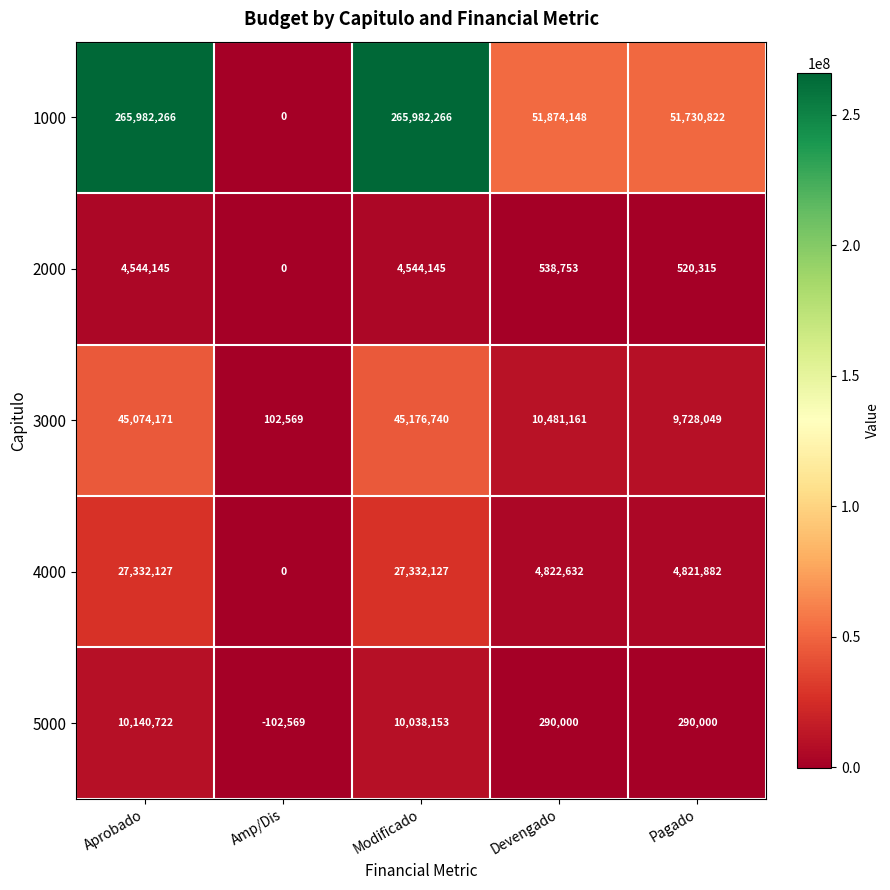

What is the difference between the highest and lowest values at Devengado?

51584148